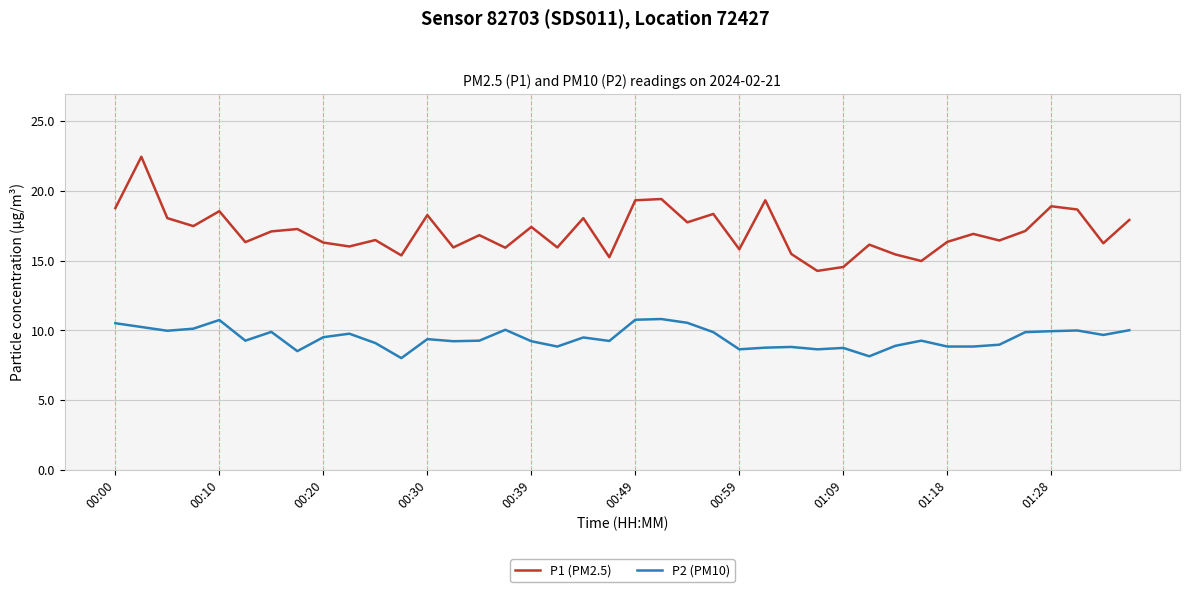

Rank the series by their average value, from lowest to highest.

P2 (PM10), P1 (PM2.5)